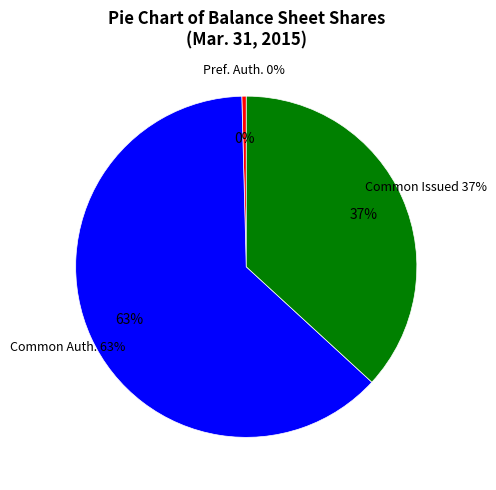

Is it true that Preferred stock, shares authorized is 6% of the pie?

False